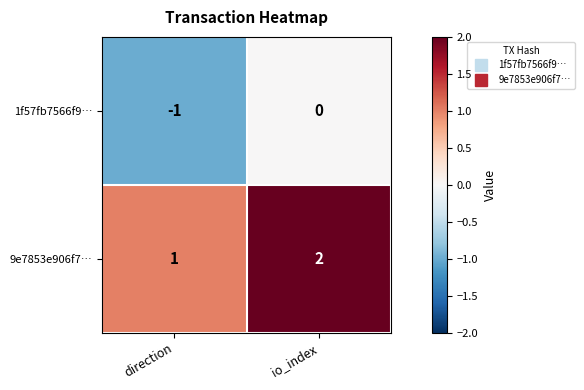

What is the maximum value shown in the chart?

2